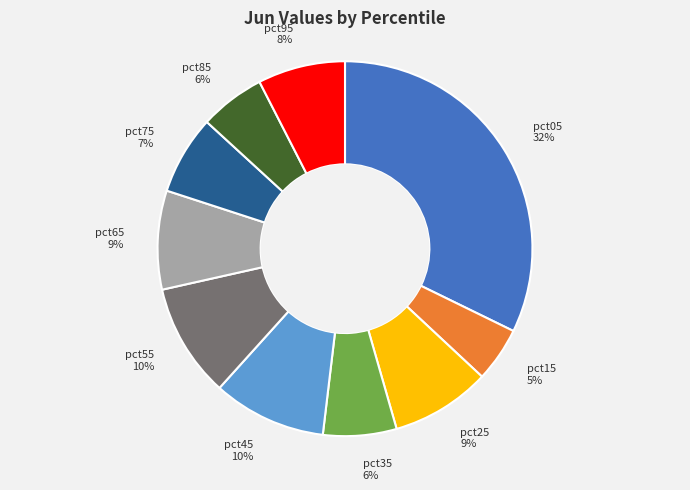

The pct85 slice represents 6% of the pie. True or false?

True